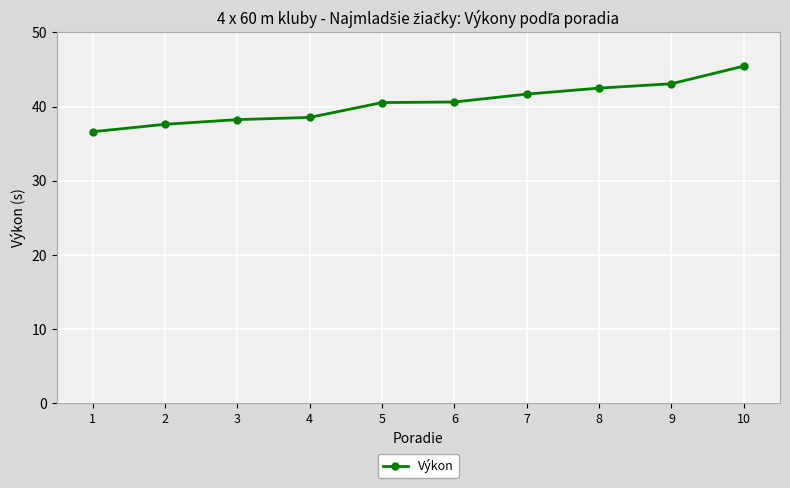

What is the smallest value displayed?

36.6